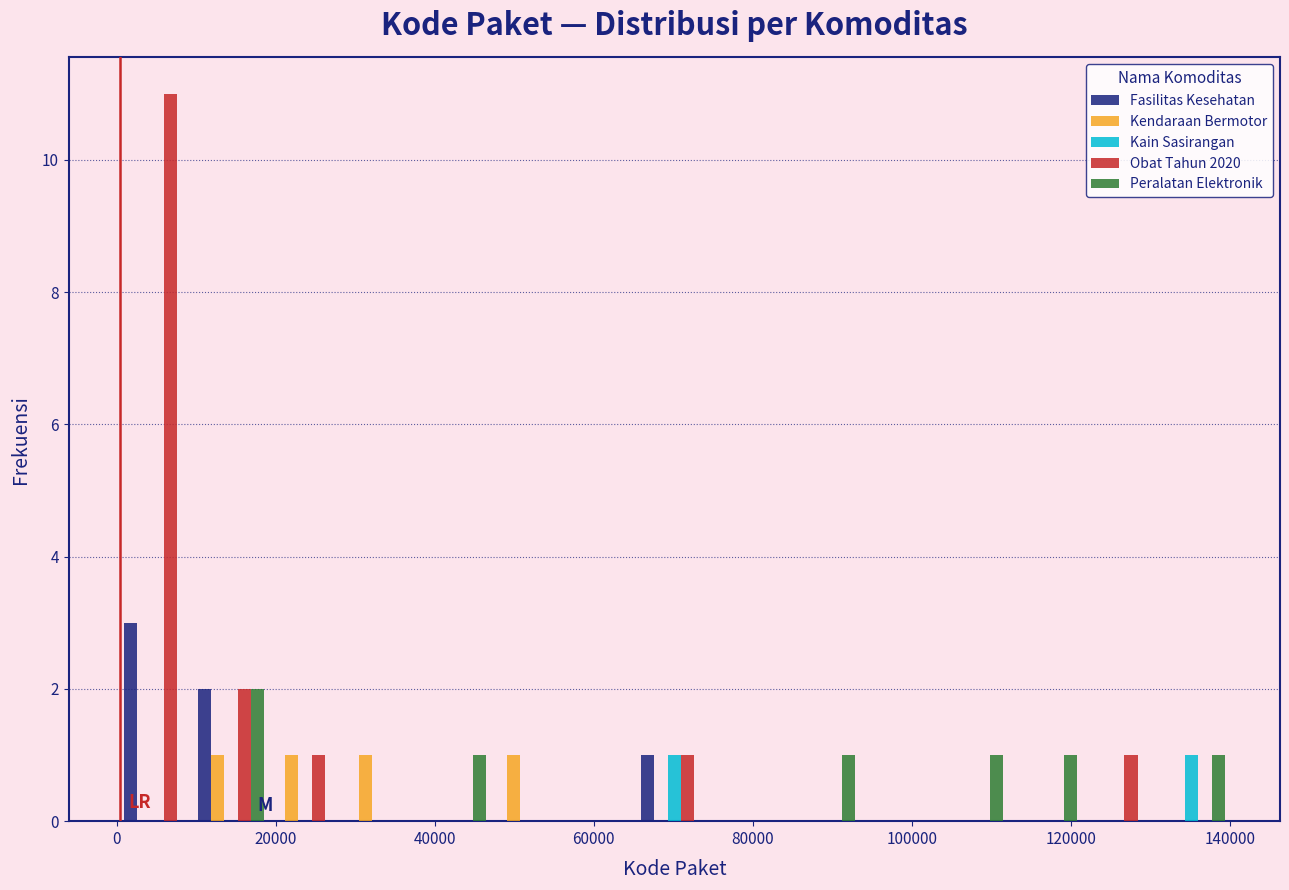

In the Obat Tahun 2020 series, which range on the x-axis has the tallest bar?

0 to 10000